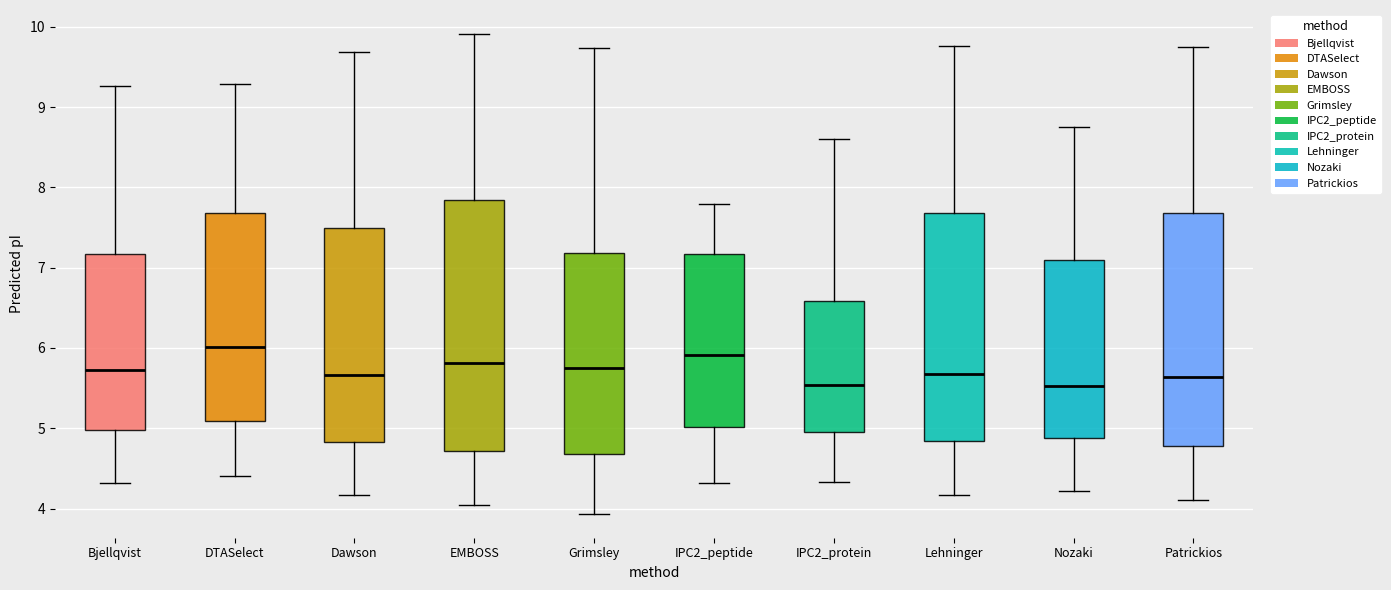

Which box's median line is the highest?

DTASelect